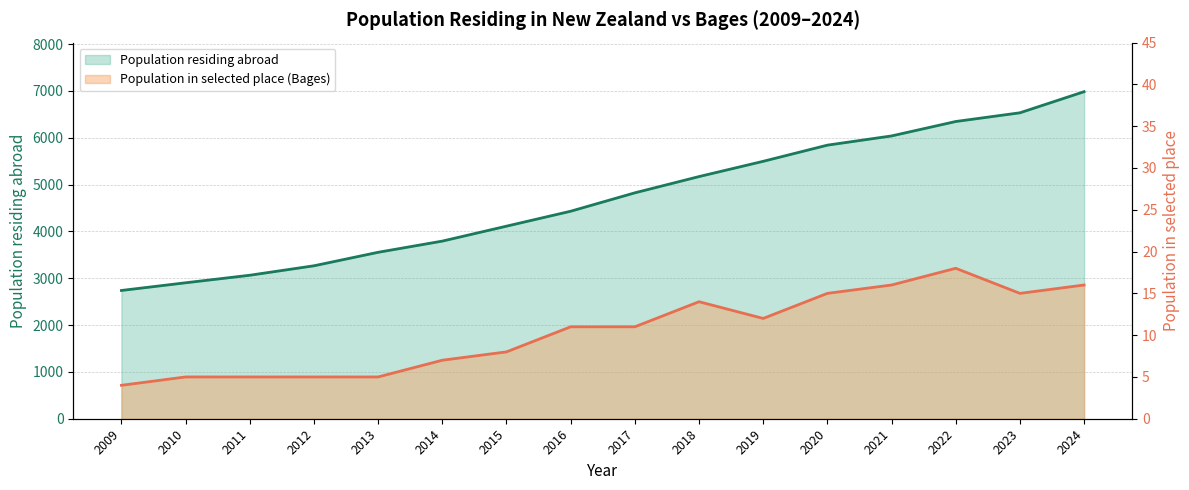

Reading left to right, transcribe all the data shown in this chart.

Population residing abroad (thousands): 2739	2903	3064	3266	3554	3793	4112	4431	4824	5171	5497	5842	6039	6347	6533	6984
Population in selected place: 4	5	5	5	5	7	8	11	11	14	12	15	16	18	15	16